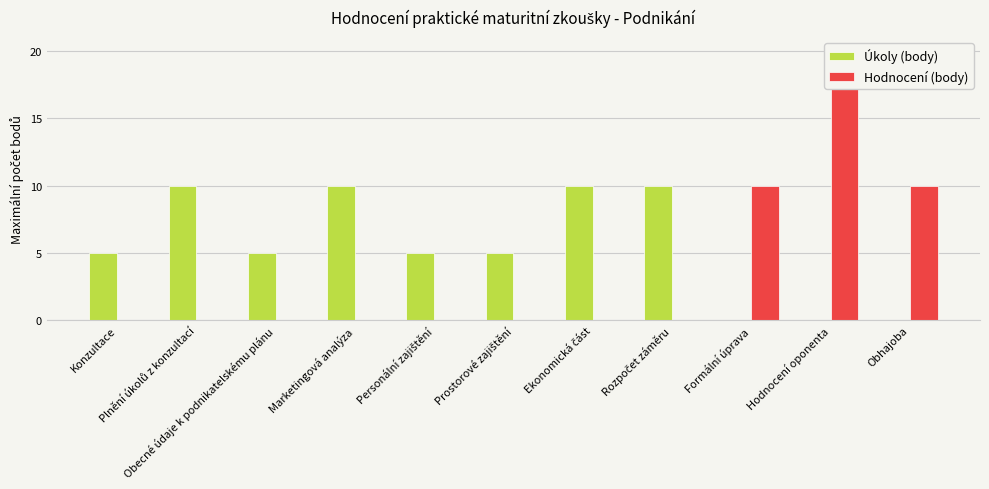

Is it true that Úkoly (body) equals 2 at Prostorové zajištění?

False